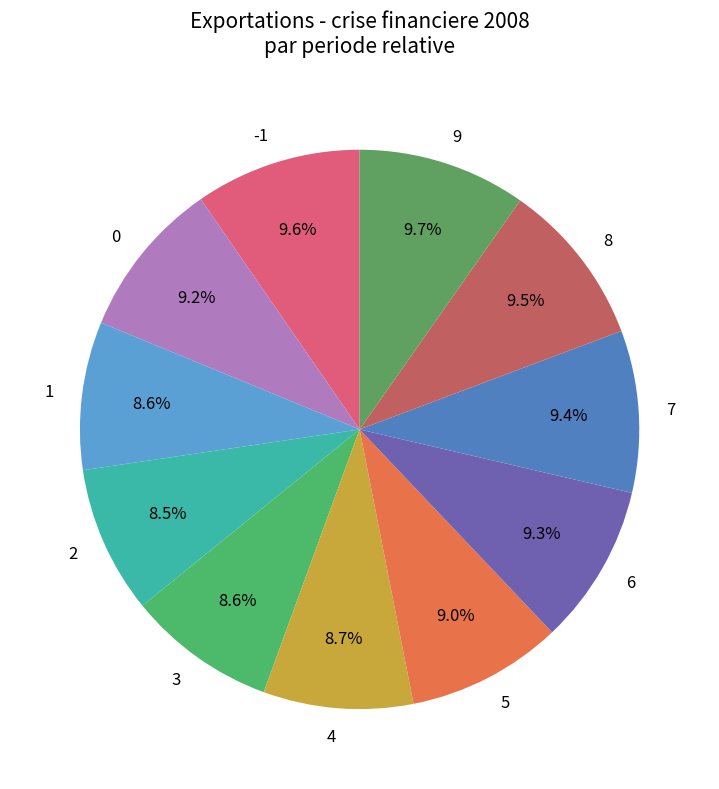

To the nearest percent, what percentage of the pie is -1?

10%